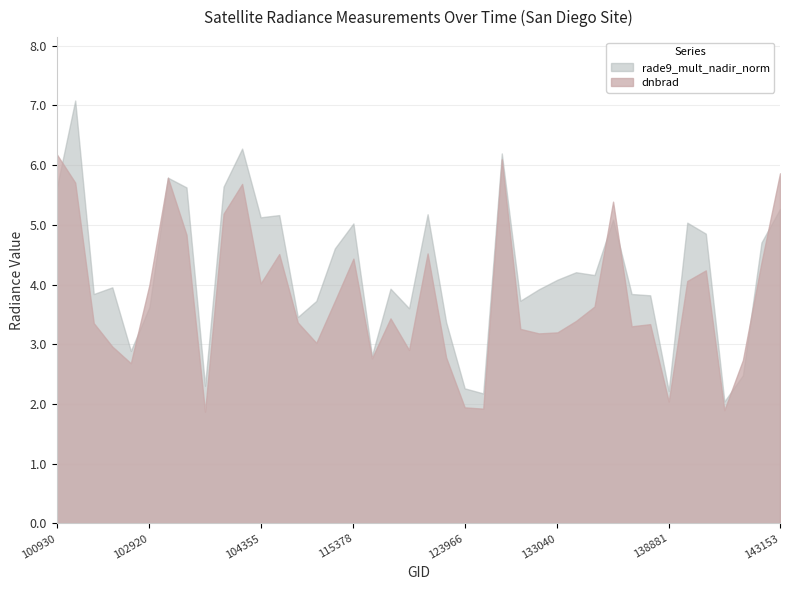

Rank the categories by rade9_mult_nadir_norm value from lowest to highest.

139868, 131768, 138881, 123966, 104112, 139881, 115500, 102912, 123073, 110127, 122178, 102920, 110299, 132310, 138296, 102671, 138105, 132669, 121308, 102792, 133040, 133405, 133223, 115265, 142958, 139475, 115378, 139283, 134700, 104355, 109954, 122346, 143153, 100930, 103761, 104229, 103279, 131947, 104236, 102551